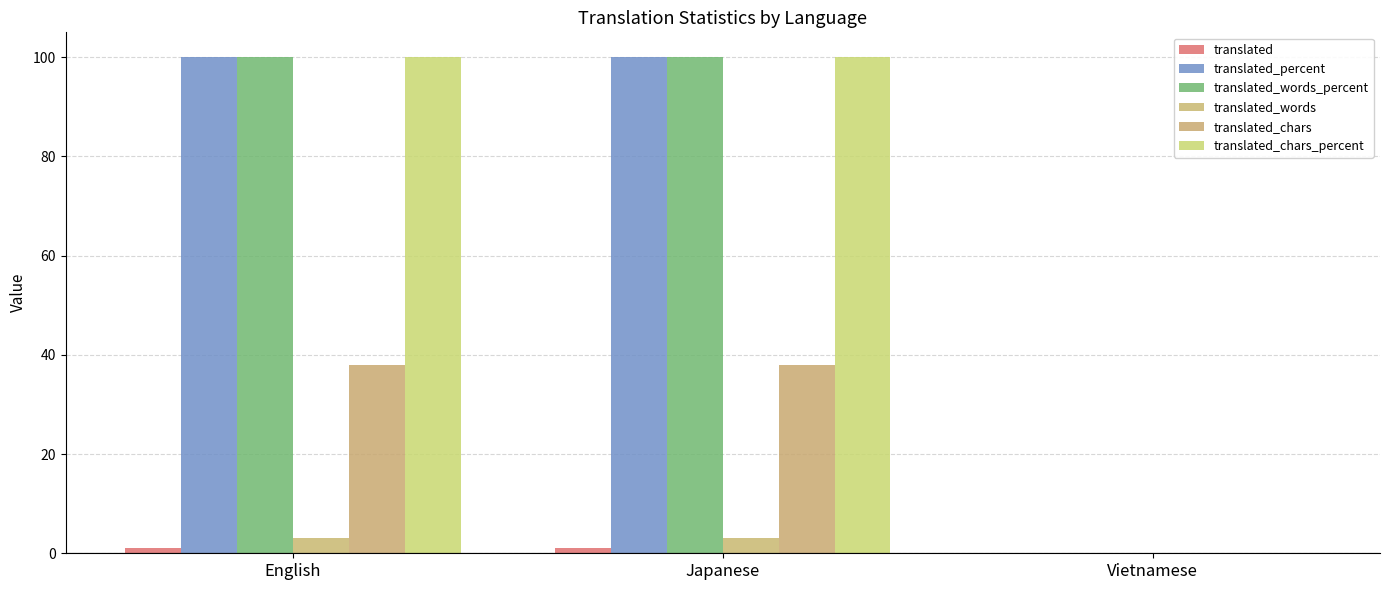

Are the bars horizontal?

No